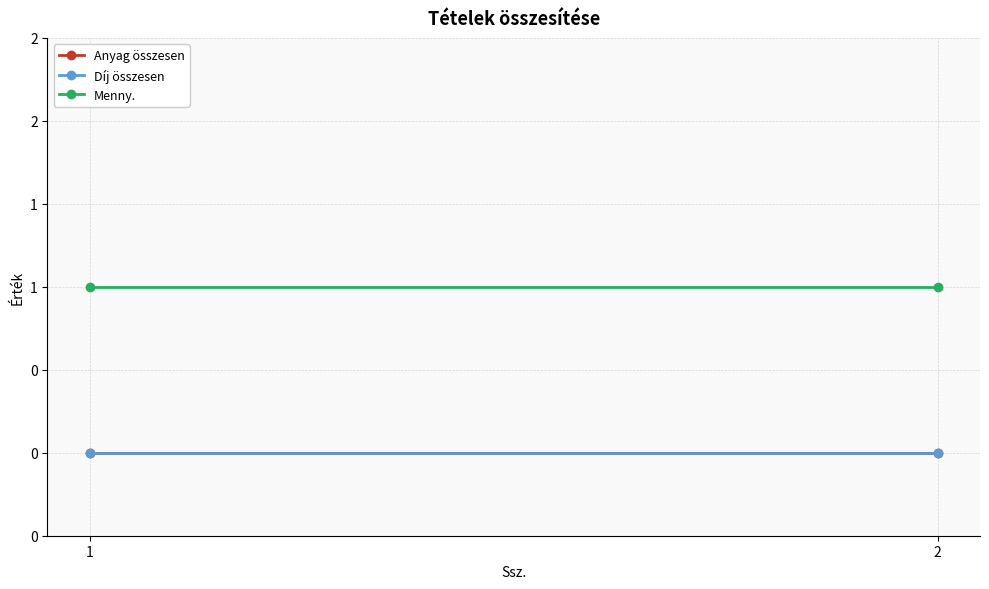

What is the total value across all series at 1?

1